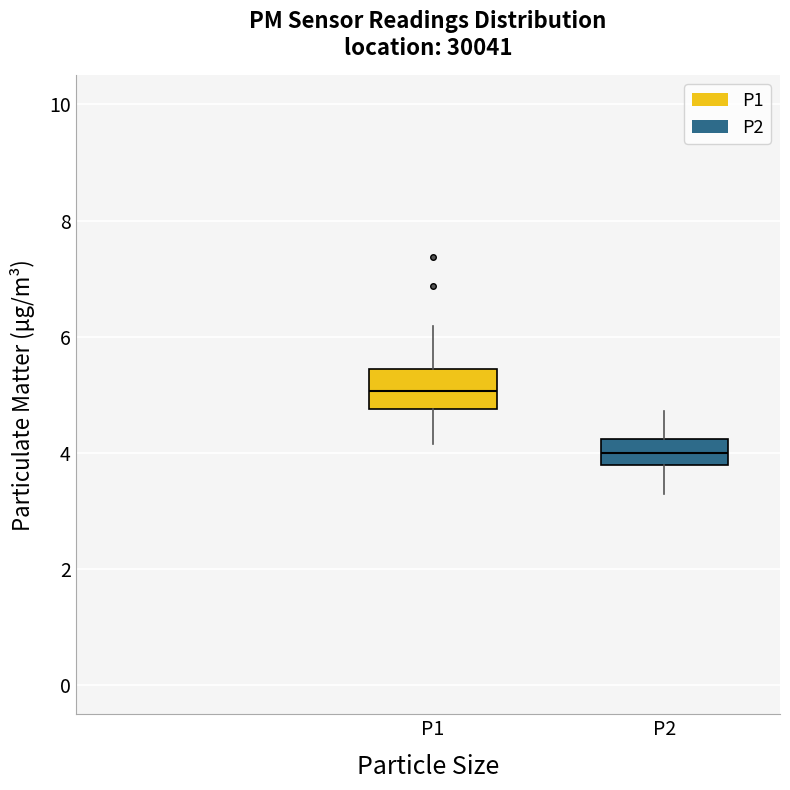

Reading left to right, transcribe this box plot: for each box, give where its median line is, the range the box spans, and where its two whiskers end, as read against the y-axis. The values are not printed on the chart, so give them approximately, as read against the axis.

P1: median 5.0, box 4.8 to 5.4, whiskers 4.2 to 6.2
P2: median 4.0, box 3.8 to 4.2, whiskers 3.4 to 4.8